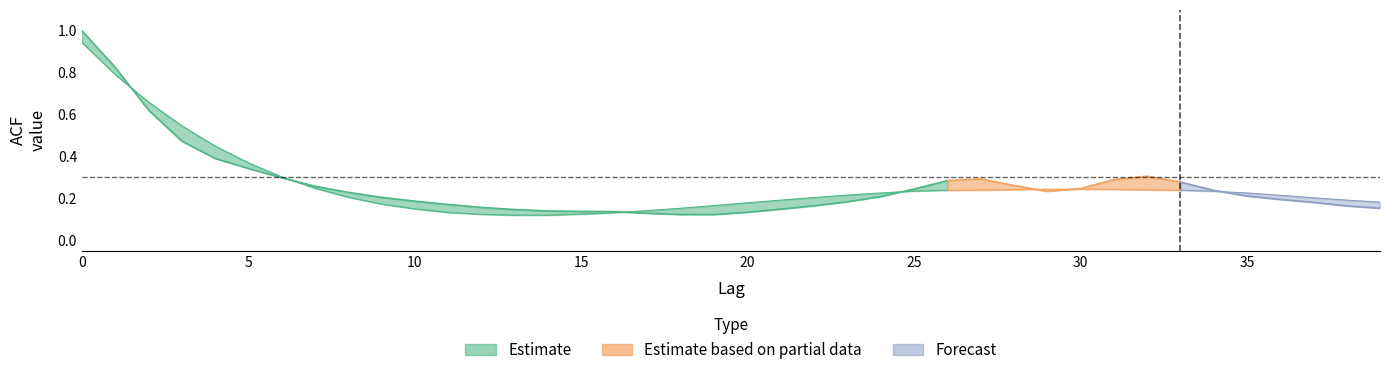

At how many categories does at least one series exceed 0?

40